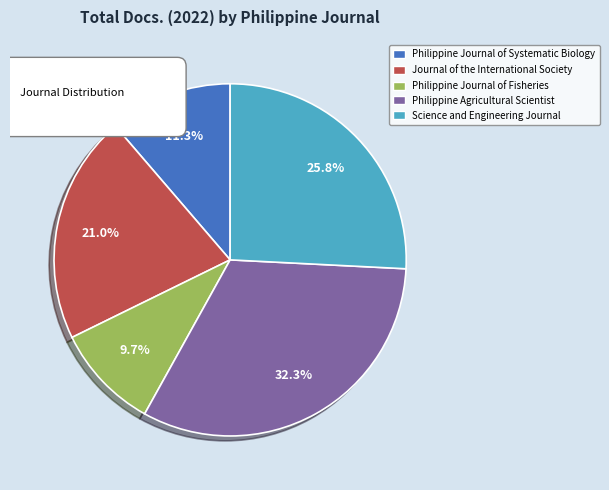

What is the ratio of the value at Science and Engineering Journal to the value at Philippine Agricultural Scientist?

0.8